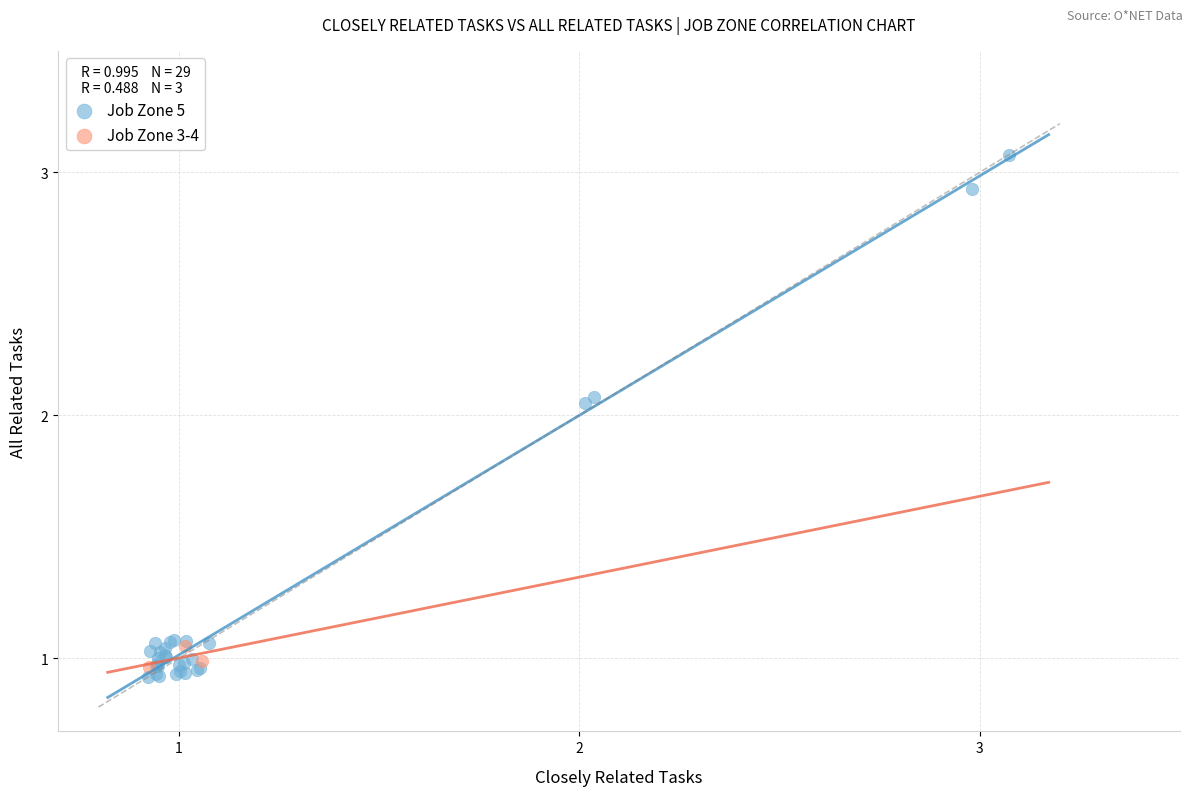

What are all the series names shown in the legend?

Job Zone 5, Job Zone 3-4